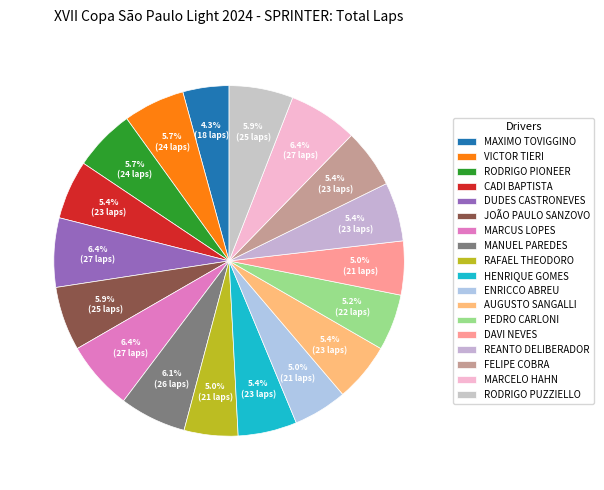

How many slices are in this pie chart?

18